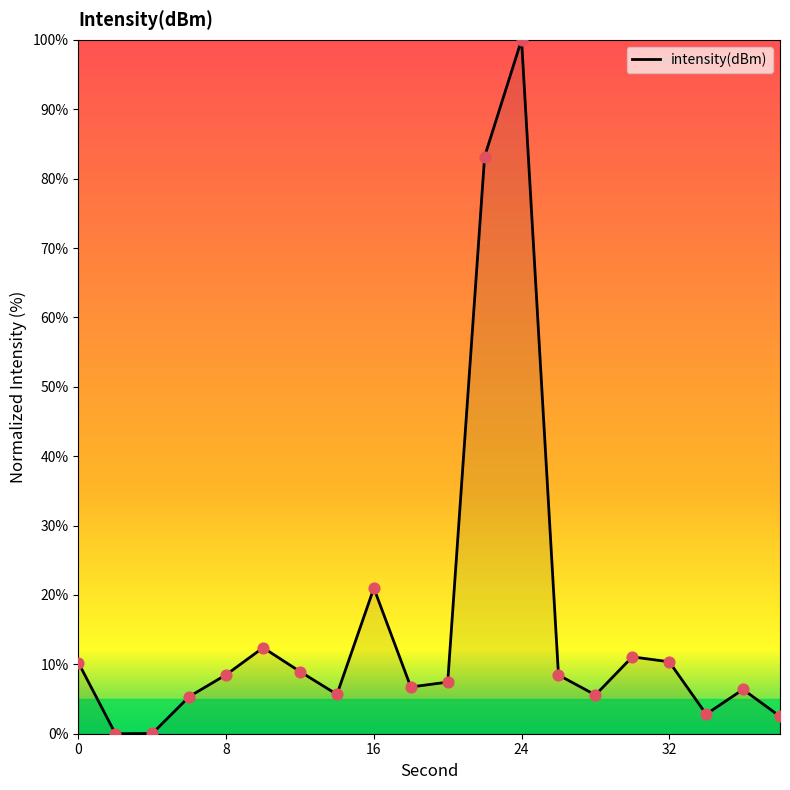

What is the maximum value shown in the chart?

100.0